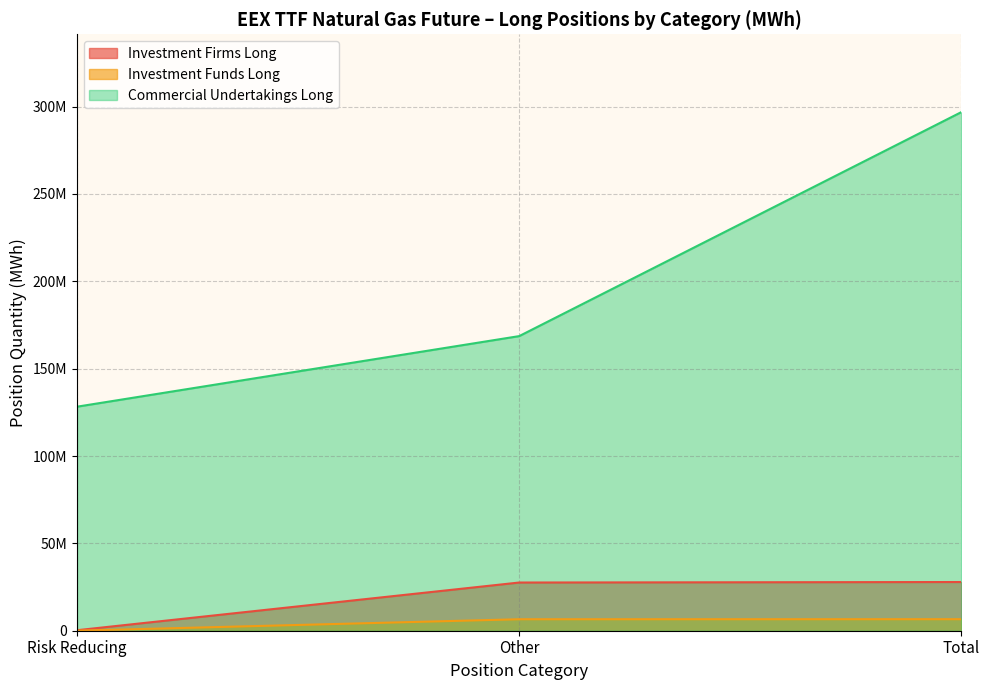

At which category is the sum across all series the highest?

Total